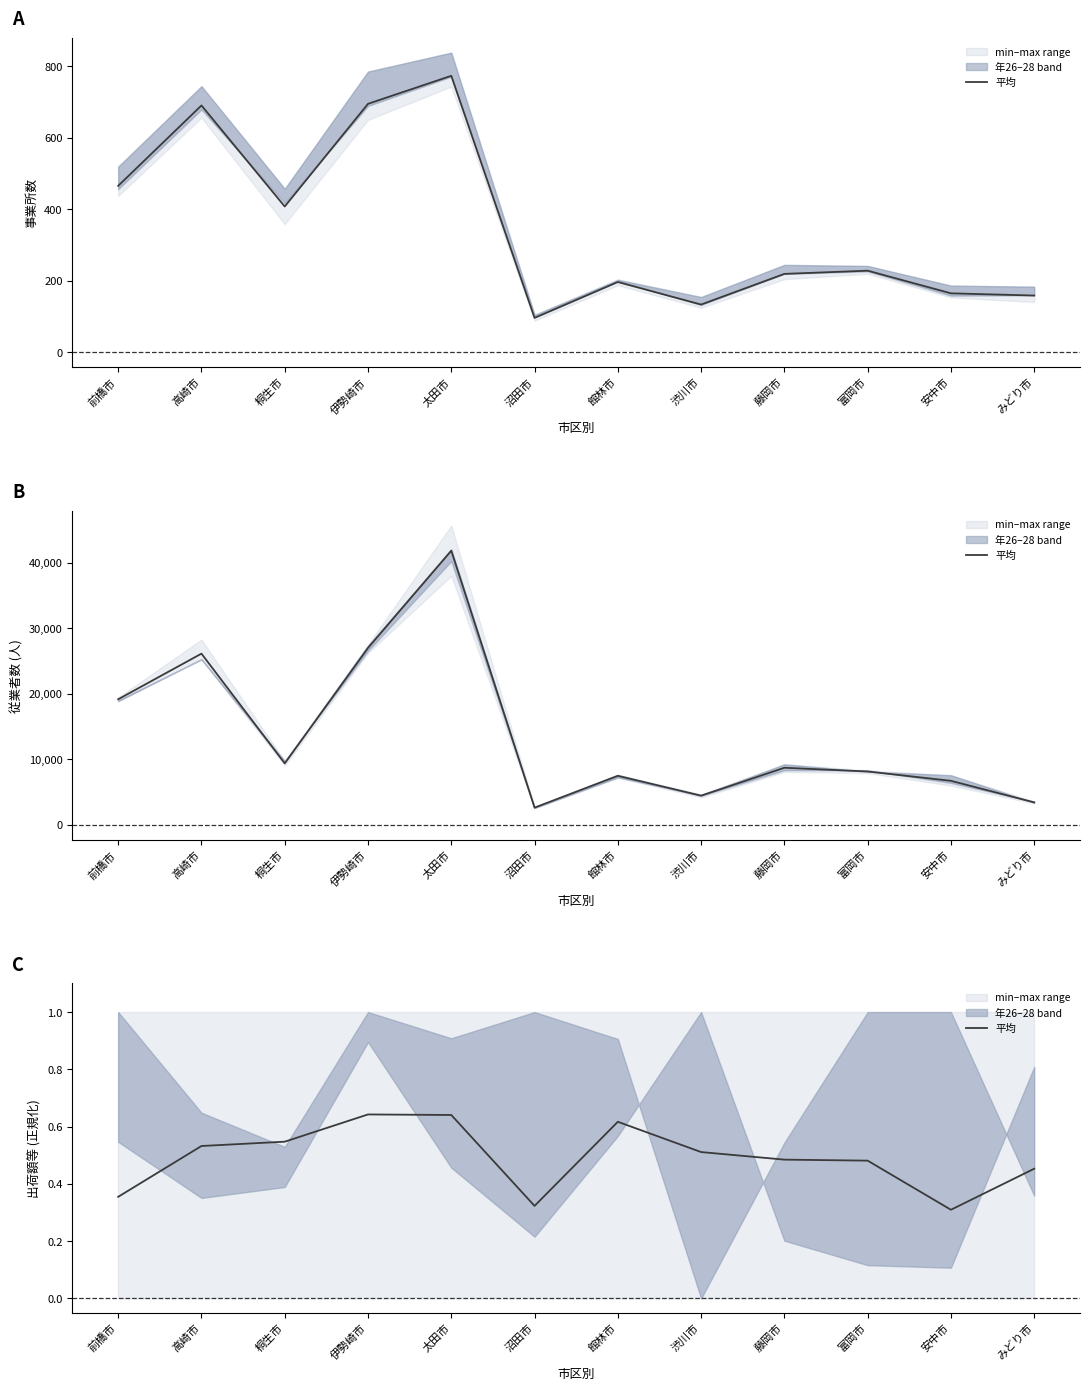

Rank the categories by value from lowest to highest.

安中市, 沼田市, 前橋市, みどり市, 富岡市, 藤岡市, 渋川市, 高崎市, 桐生市, 館林市, 太田市, 伊勢崎市